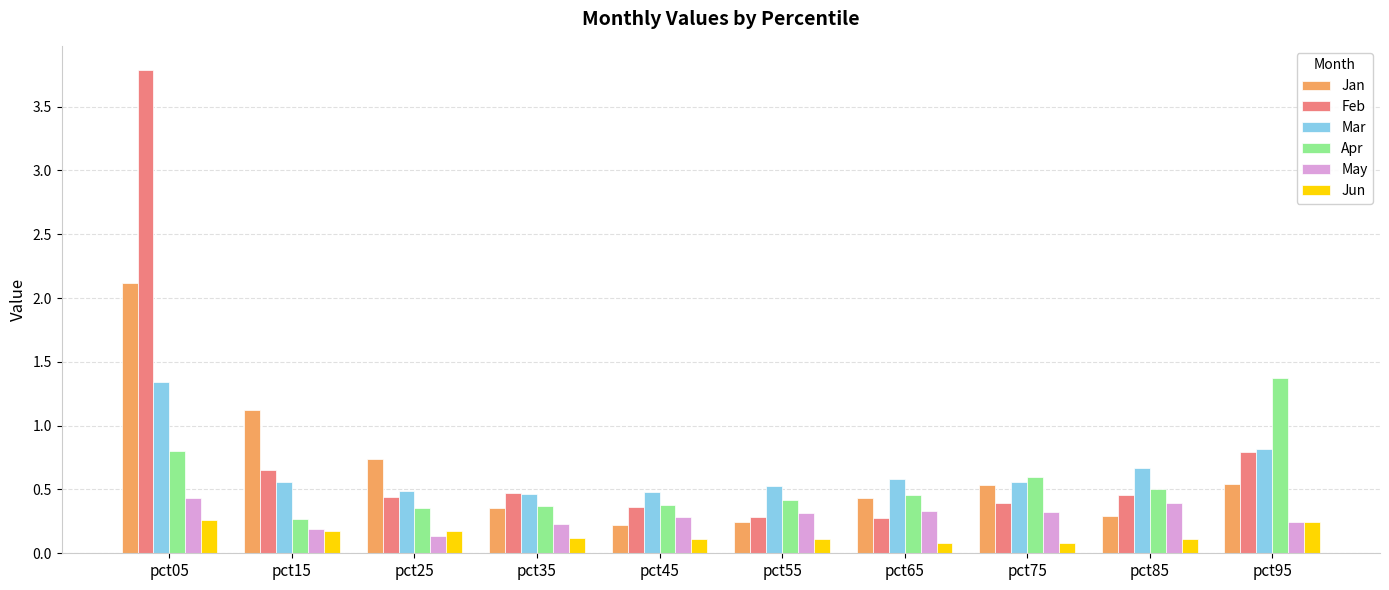

Is it true that May equals 0.1 at pct45?

False